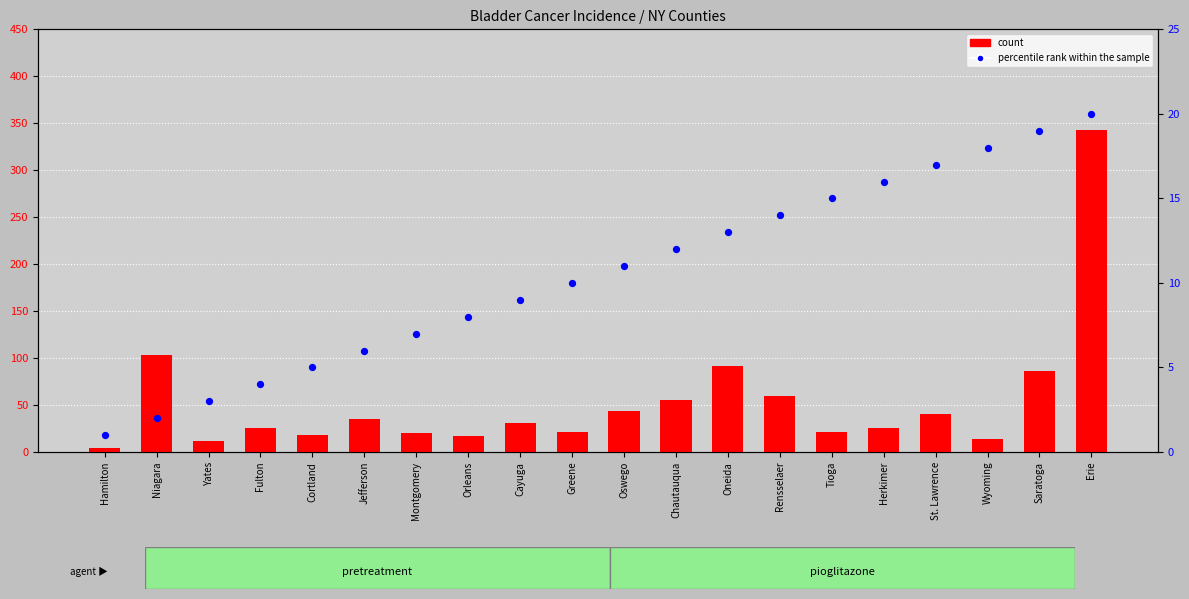

At how many categories does at least one series exceed 116?

1